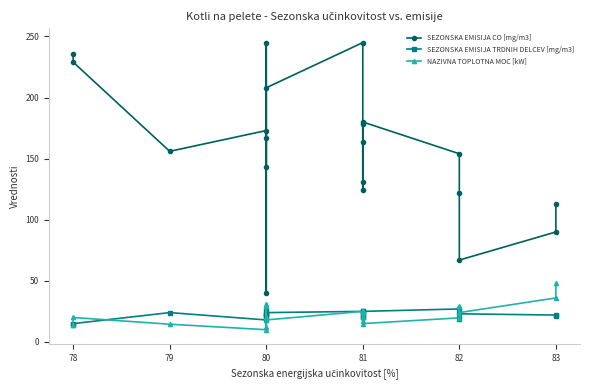

What is the greatest value displayed?

245.0